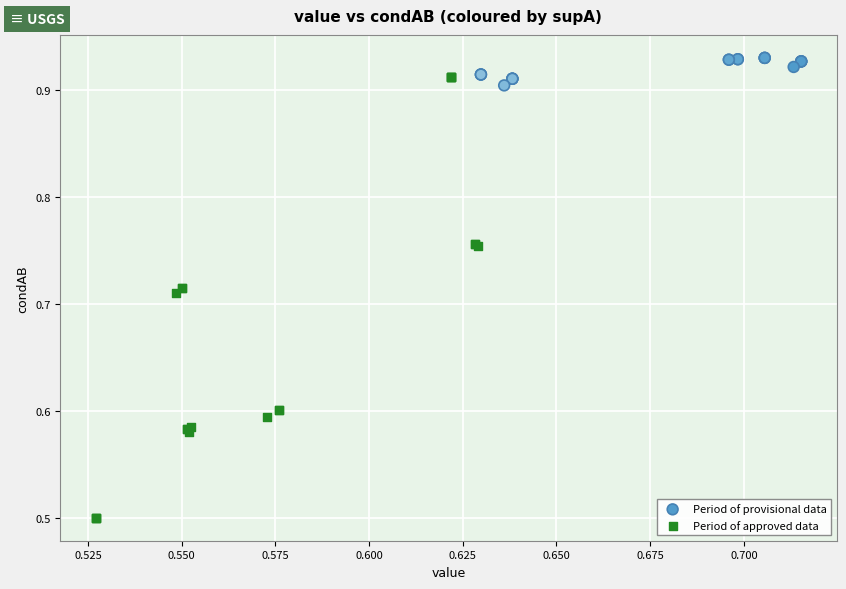

Which series has the largest Y range (max minus min)?

Period of approved data